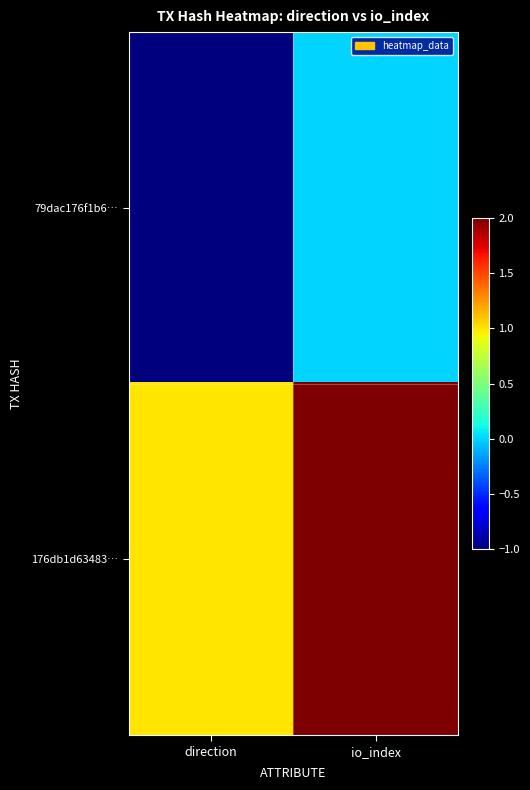

Between direction and io_index, which is larger?

io_index